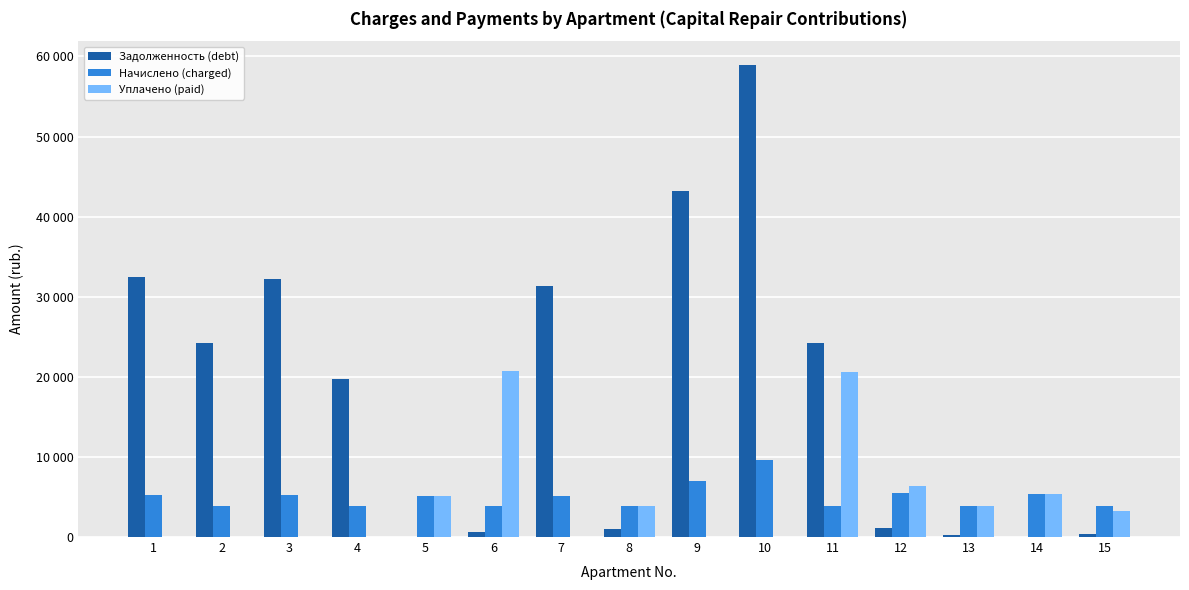

What is the difference between the maximum and minimum values in the Задолженность (debt) series?

58955.7